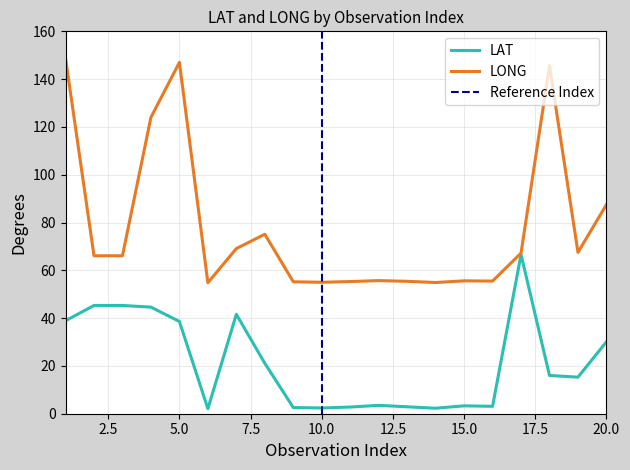

What is the value of the LONG point at the 16th from the left?

55.5